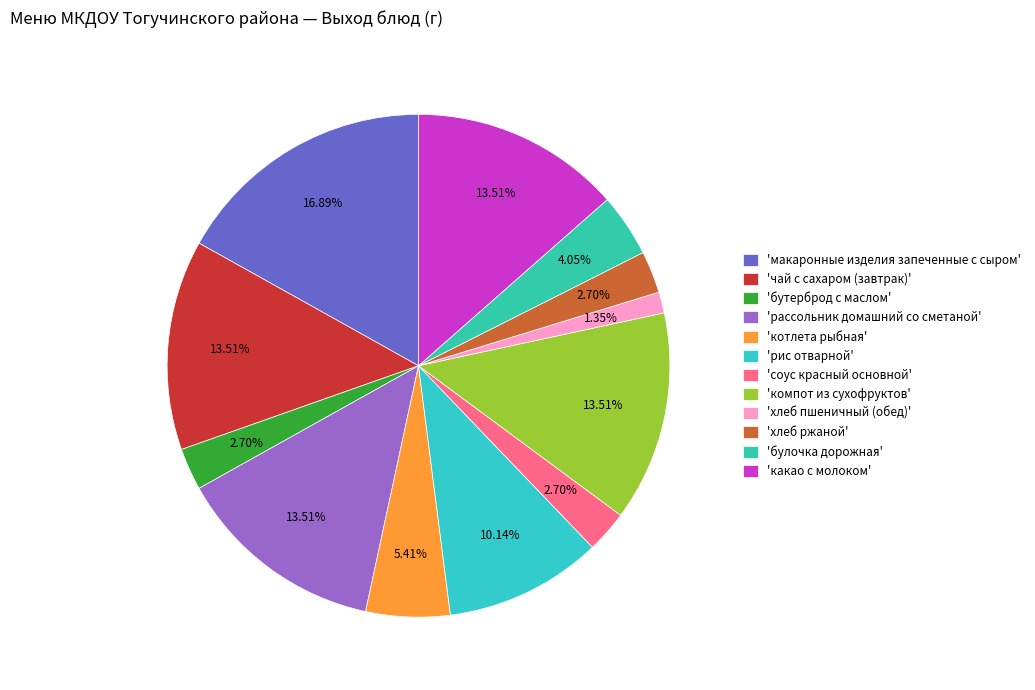

Which slice is the largest?

макаронные изделия запеченные с сыром